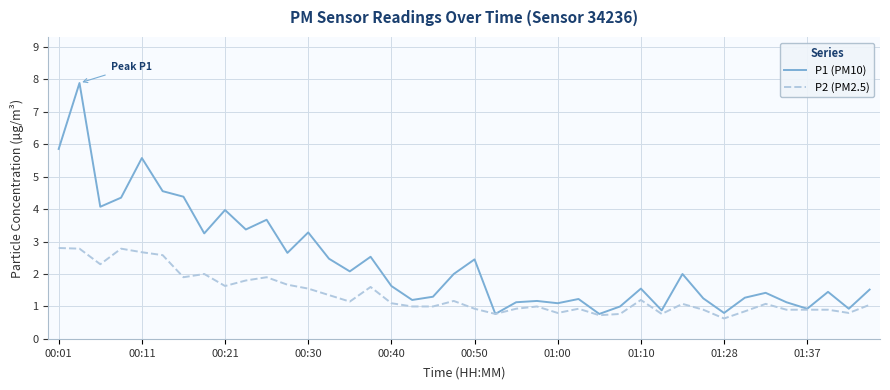

What is the minimum value for P2 (PM2.5)?

0.6